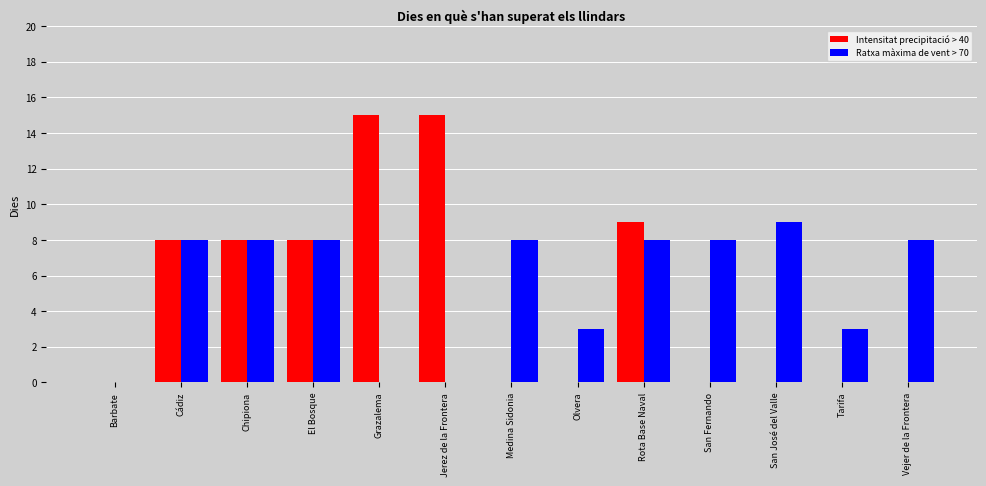

Is it true that Ratxa màxima de vent > 70 equals 5 at Rota Base Naval?

False